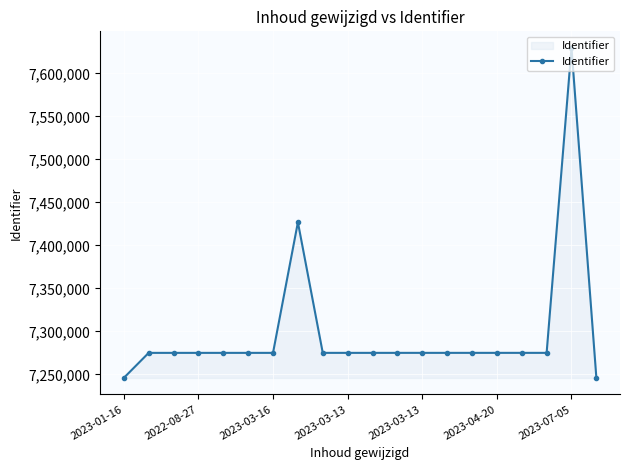

What is the value of the 11th point from the left?

7274970